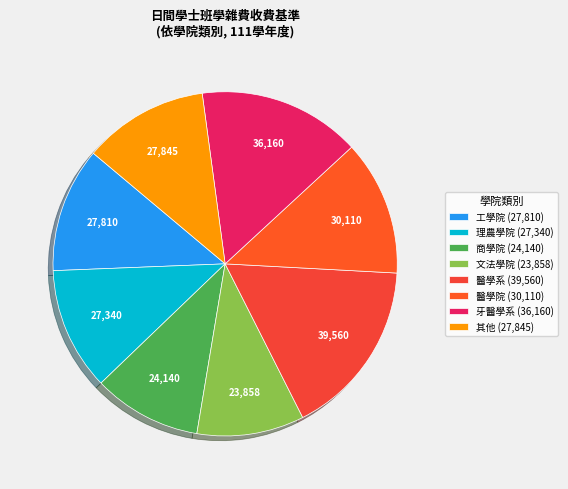

How many slices are in this pie chart?

8